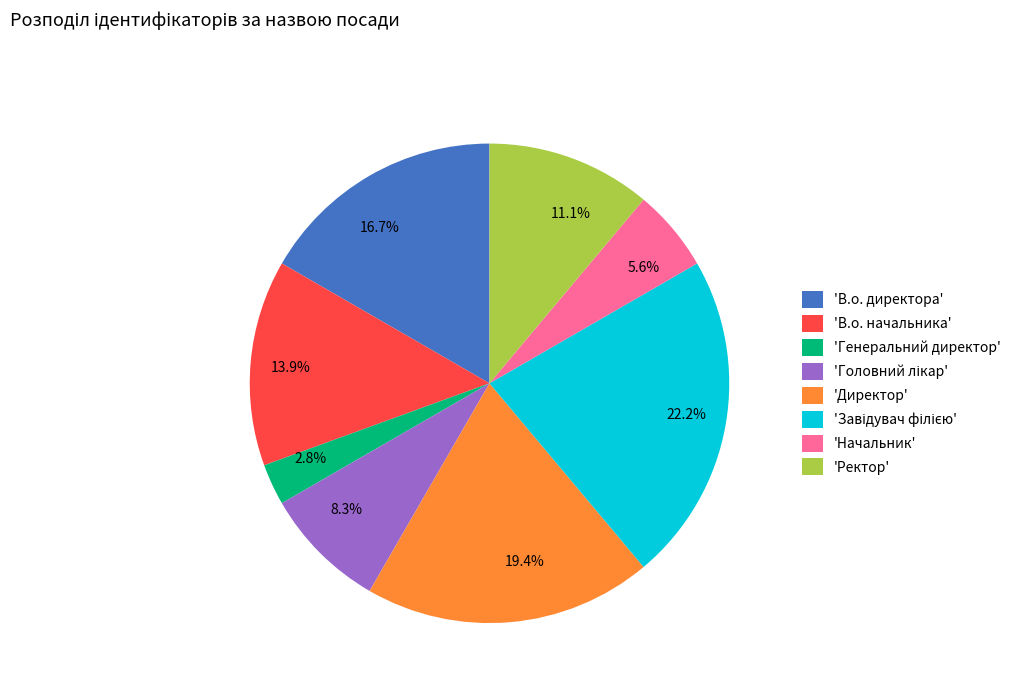

Combined, do 16.7% and 13.9% account for over 50%?

No